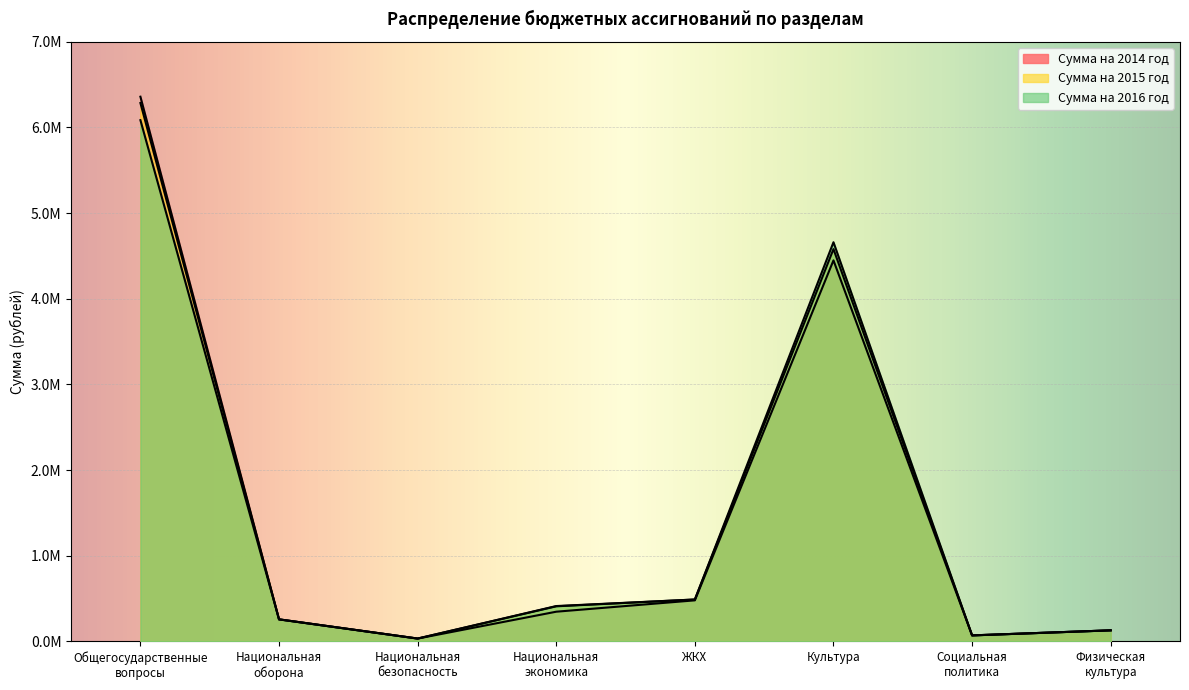

What is the spread (max minus min) of values at Общегосударственные
вопросы?

273758.2